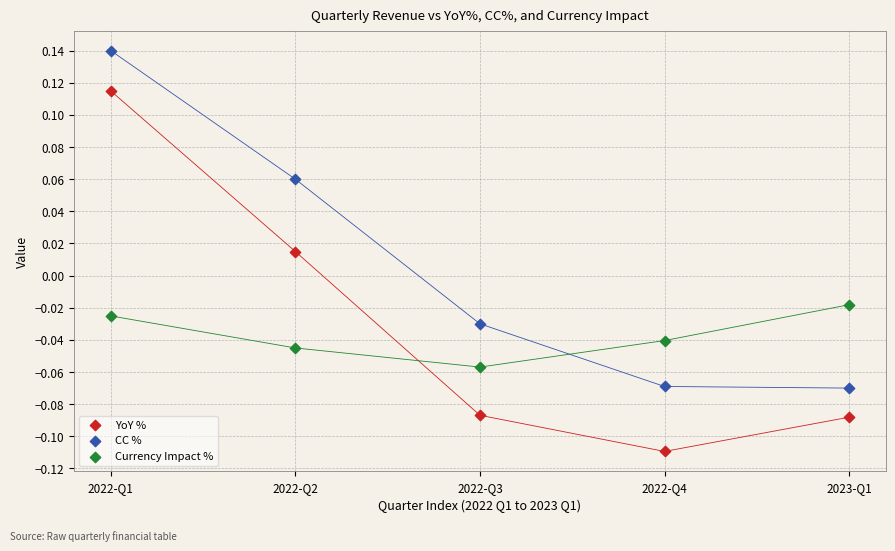

Which series contains the highest Y value?

CC %